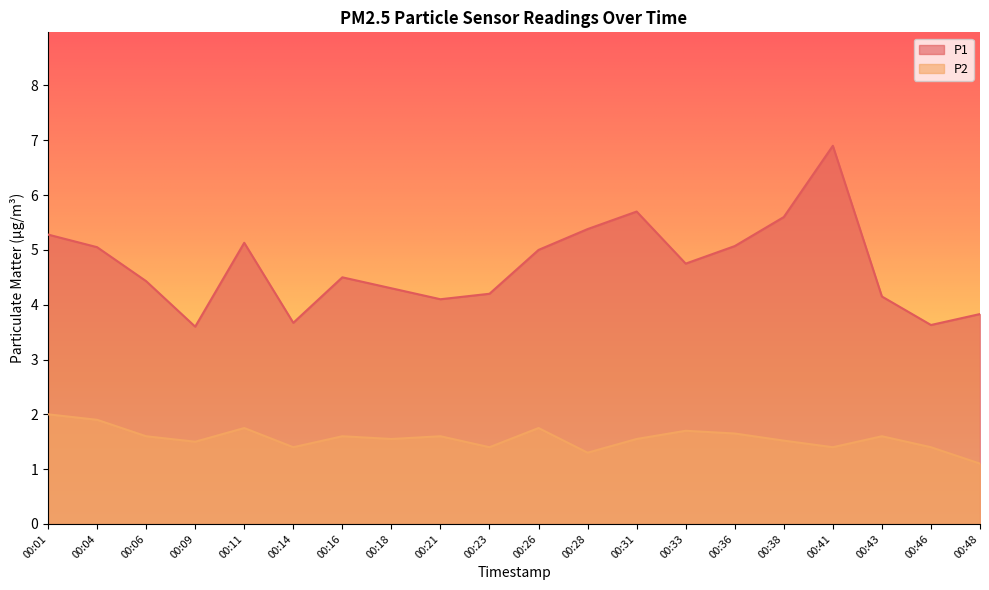

What is the greatest value displayed?

6.9